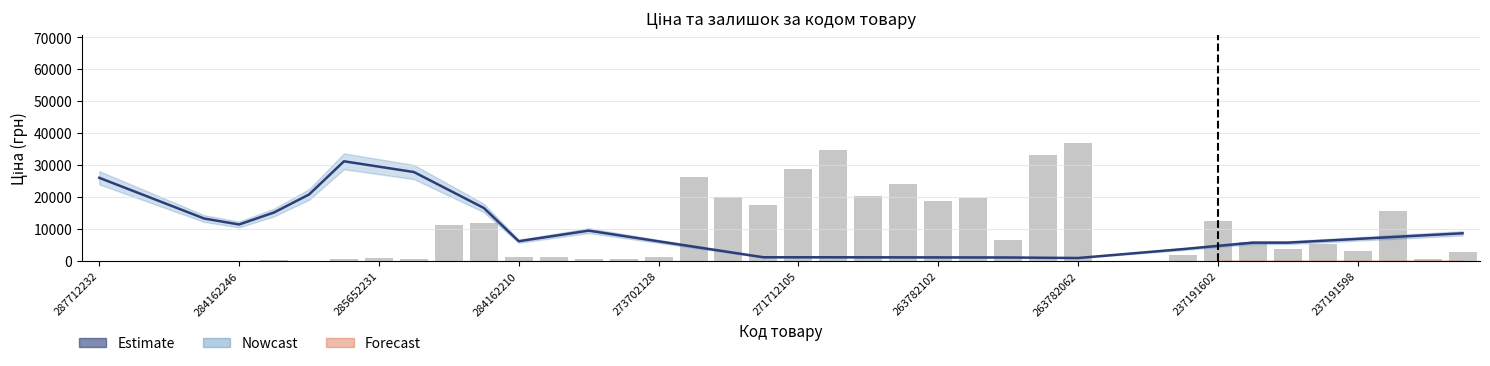

What is the total value across all series at 17?

30603.5